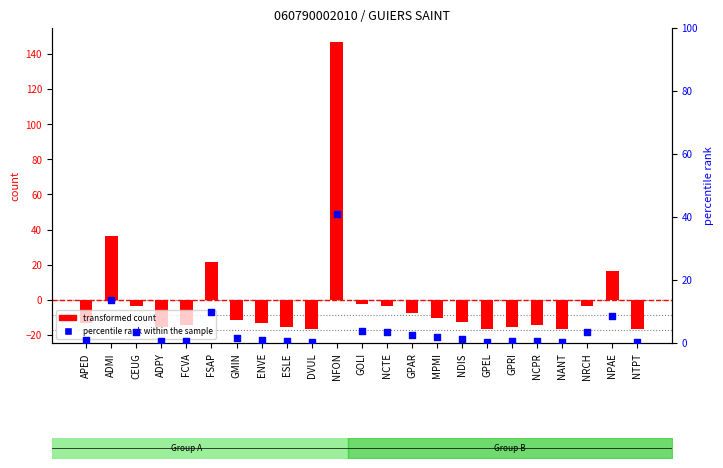

At how many categories does at least one series exceed 44?

1